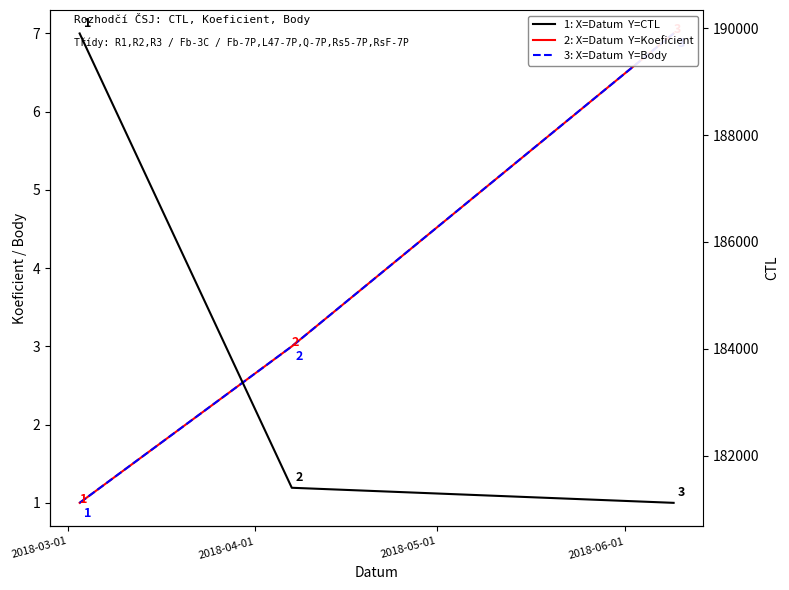

How many lines are shown in the chart?

3